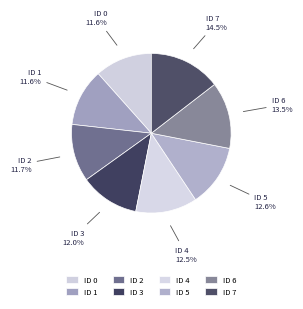

How many slices are in this pie chart?

8